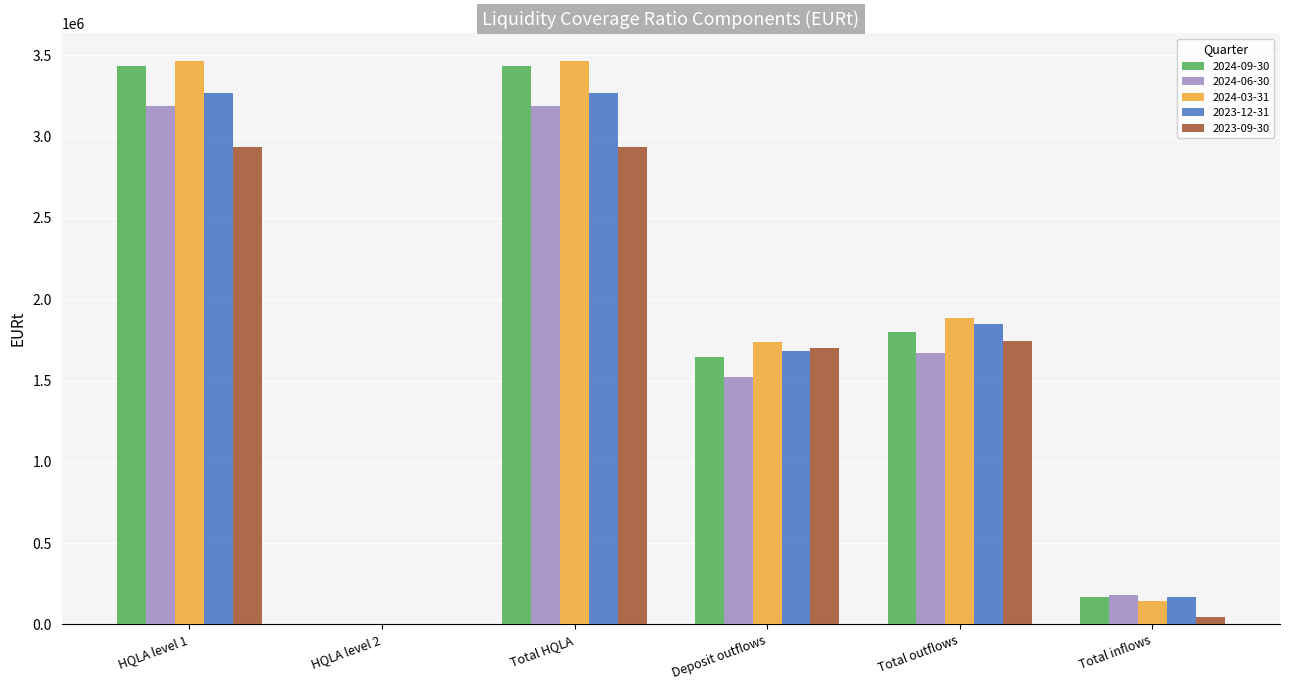

Is it true that 2024-03-31 equals 1887329.1 at Total outflows?

True